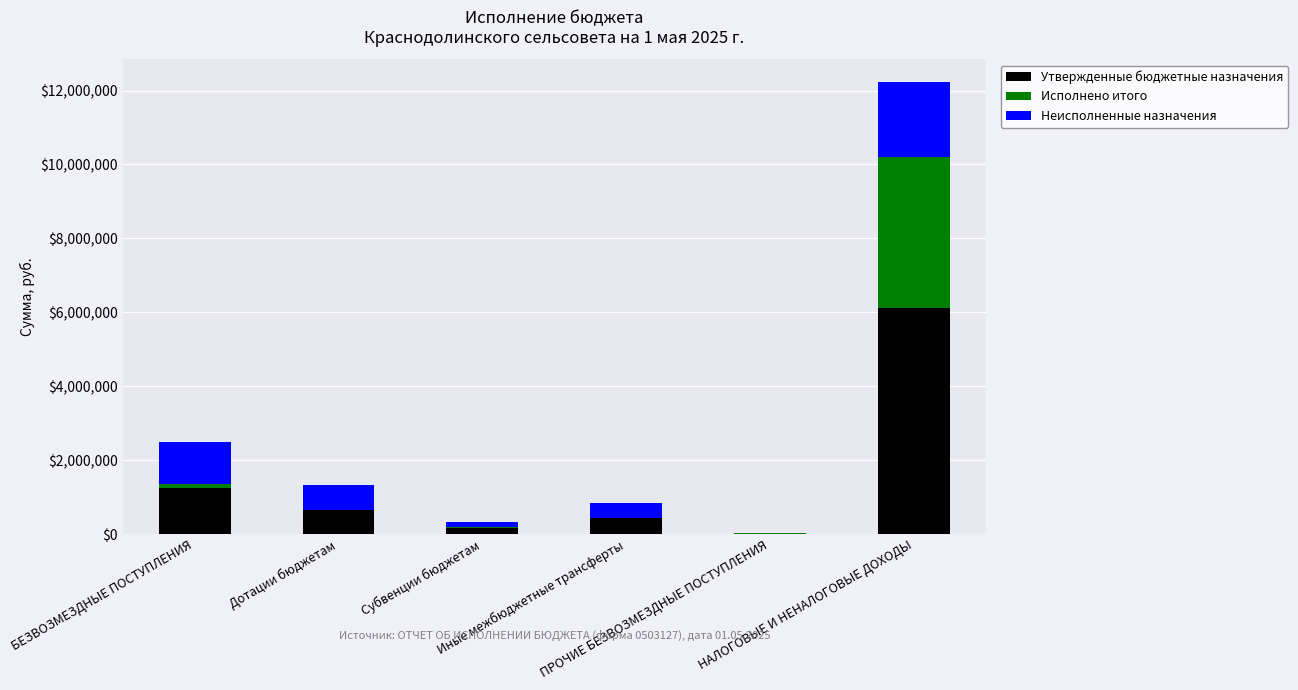

What is the sum of all Утвержденные бюджетные назначения values?

8621116.0